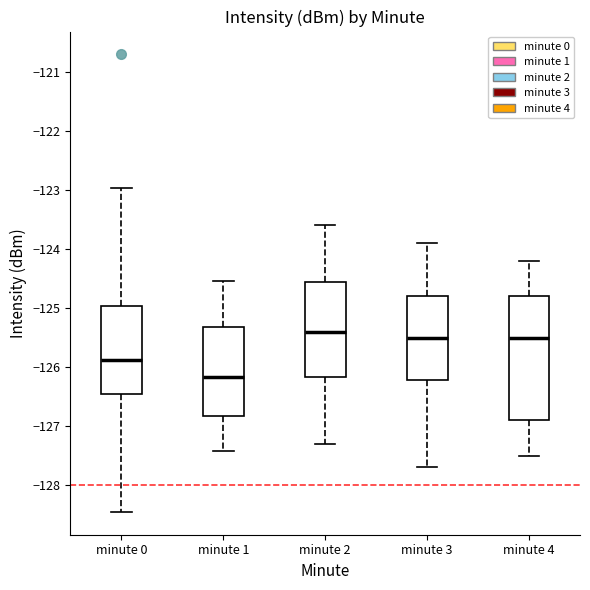

Where does the upper whisker of the box for minute 3 end on the y-axis? The values are not printed on the chart, so give them approximately, as read against the axis.

-123.9